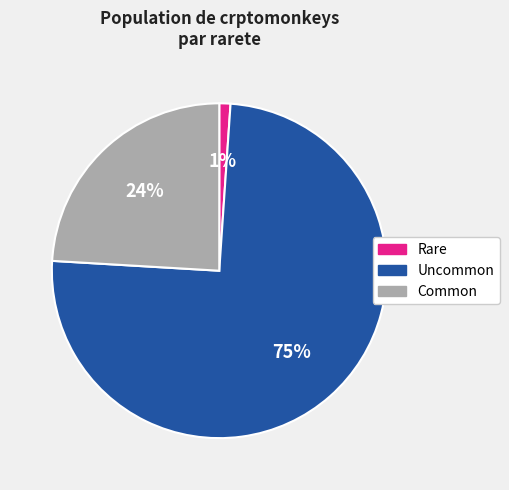

To the nearest percent, what is the difference between the largest and smallest slice percentages?

74%